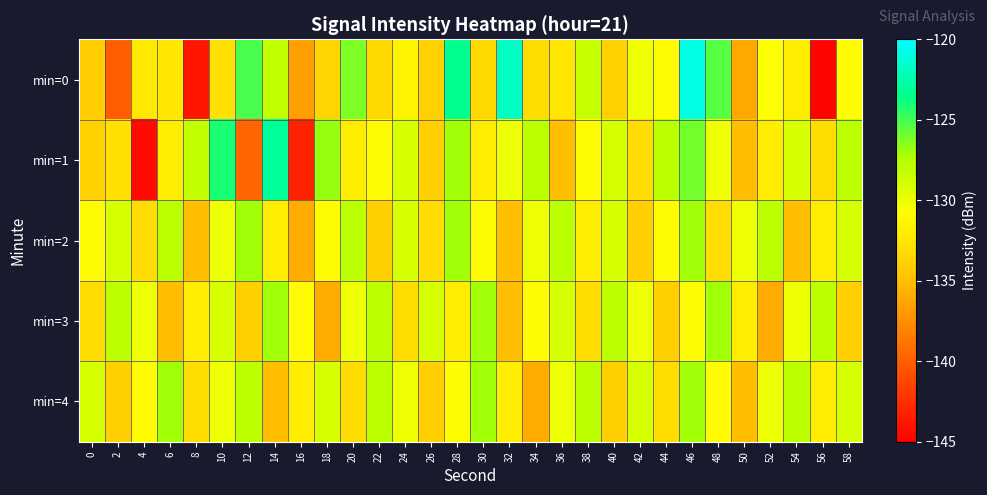

Between 36 and 56, which series saw the biggest shift?

min=0